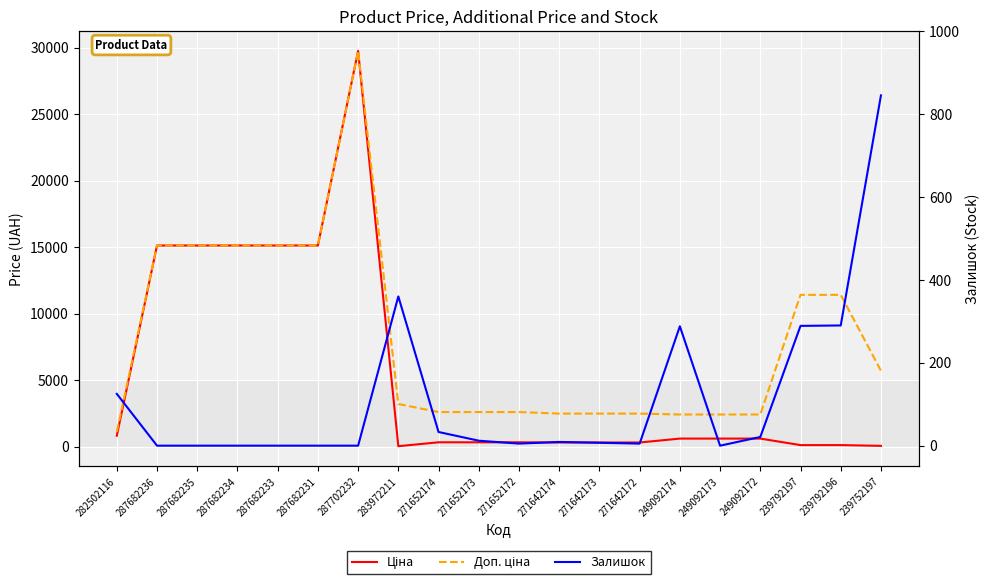

The Залишок series shows 7.0 at 271642172. True or false?

False